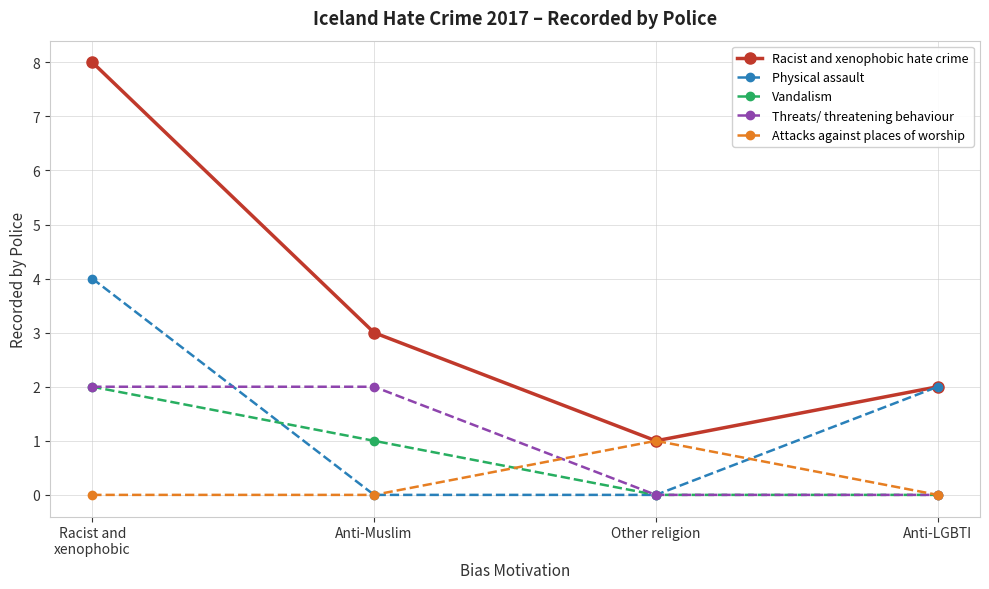

What is the highest value of the Attacks against places of worship series?

1